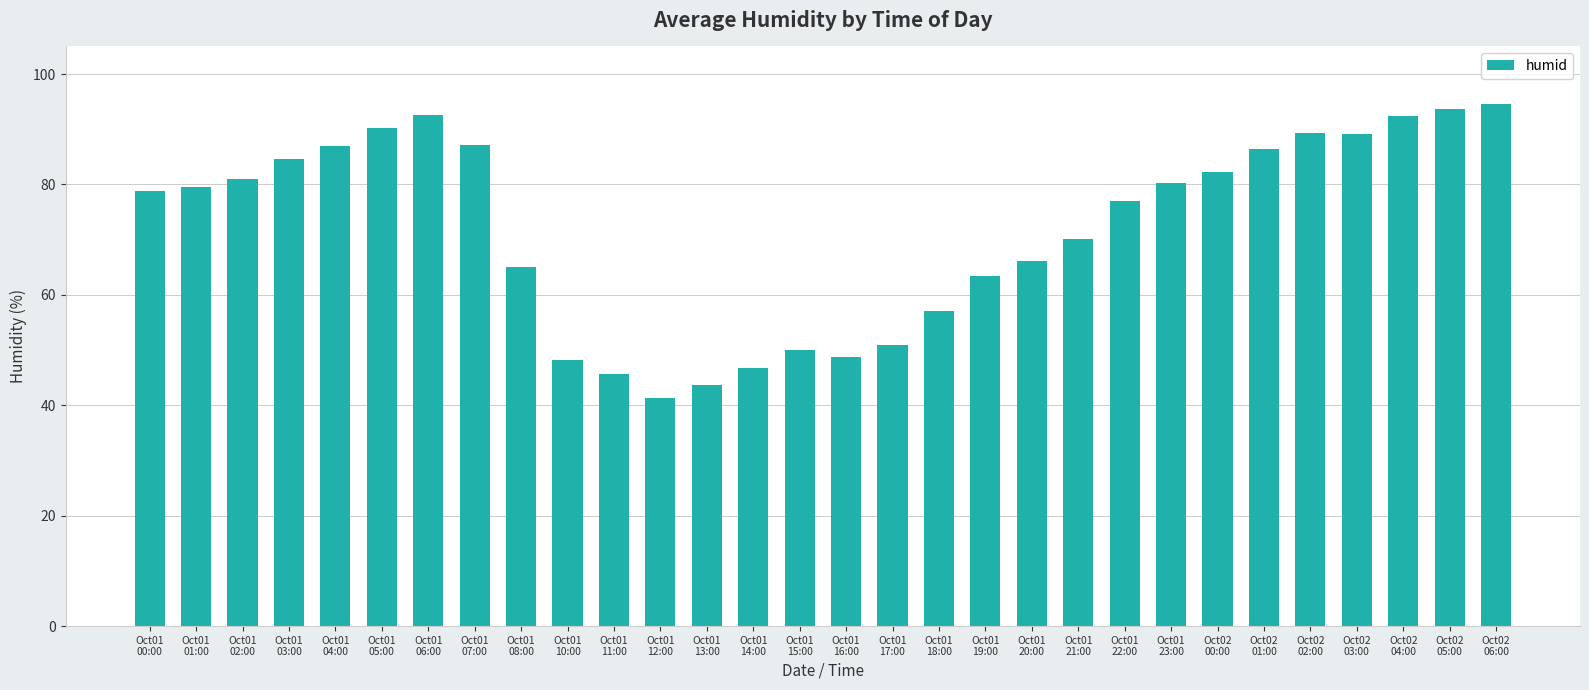

What position from the left is Oct01
03:00?

4